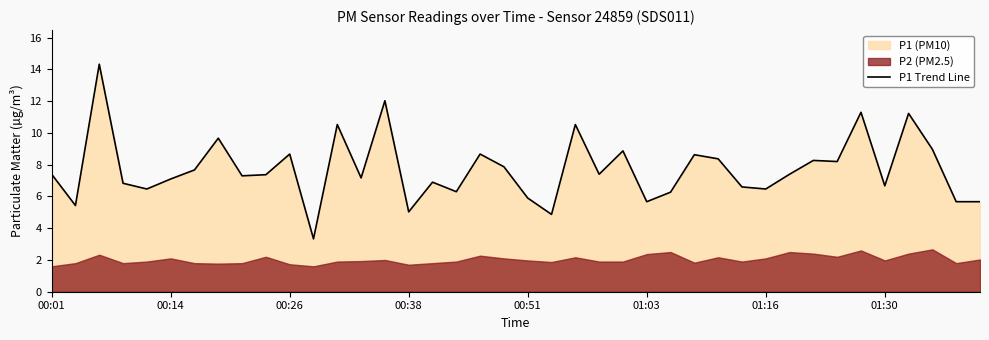

The P1 Trend Line series shows 7.4 at 00:01. True or false?

True